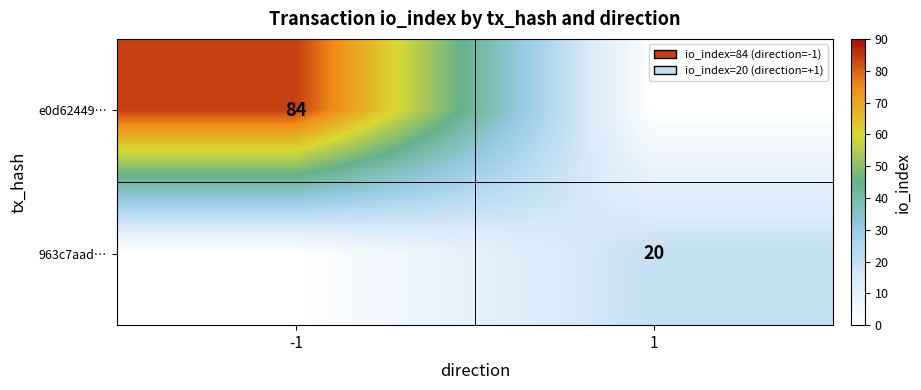

The 963c7aad… series shows 20 at 1. True or false?

True